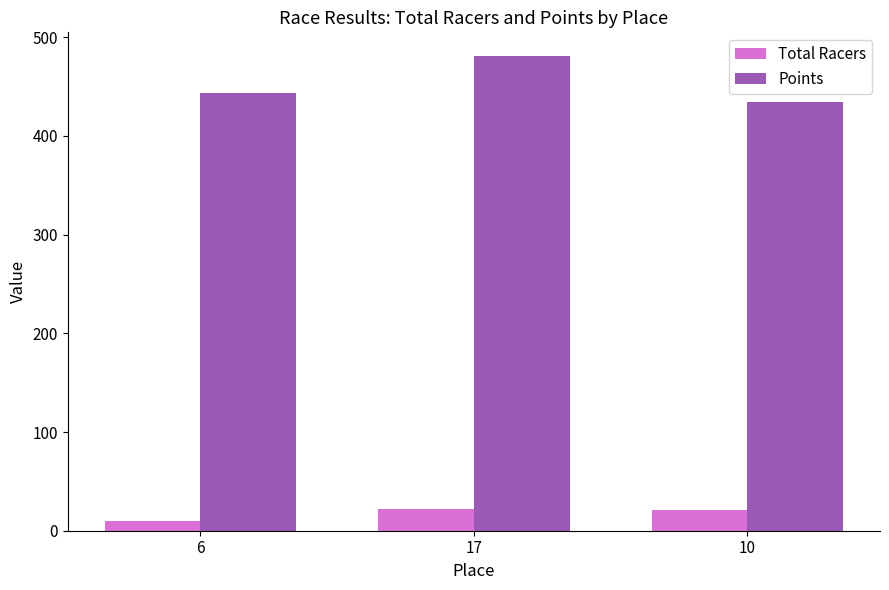

Where is Points nearest to the value 457?

6